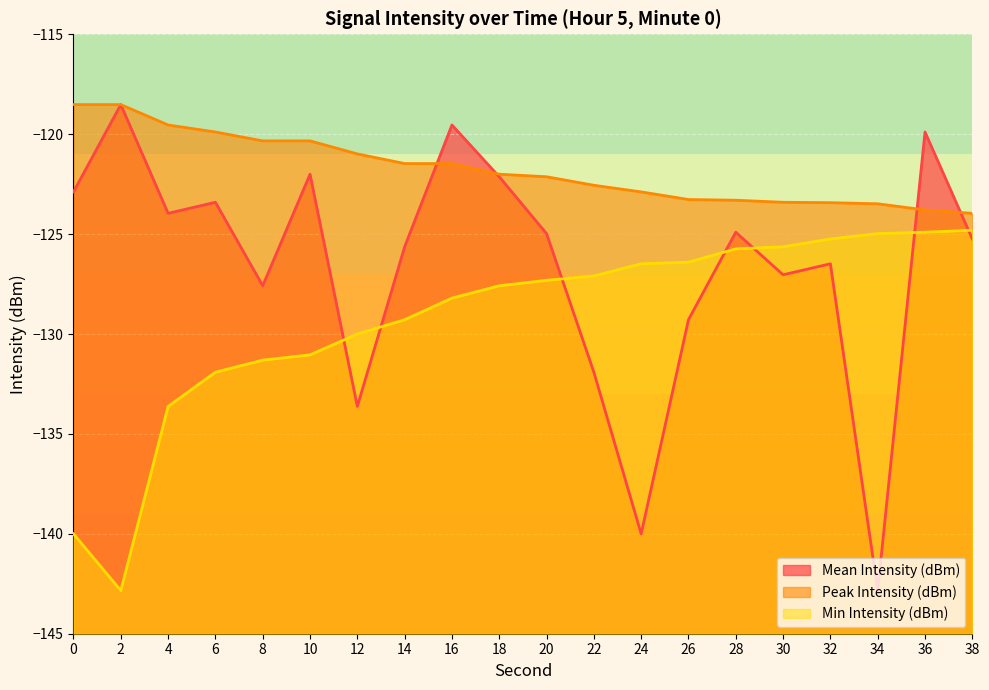

Reading right to left, transcribe all the data shown in this chart.

Mean Intensity (dBm): 38=-125.2	36=-119.9	34=-142.8	32=-126.5	30=-127.0	28=-124.9	26=-129.3	24=-140.0	22=-131.9	20=-125.0	18=-122.1	16=-119.5	14=-125.6	12=-133.6	10=-122.0	8=-127.6	6=-123.4	4=-124.0	2=-118.5	0=-122.9
Peak Intensity (dBm): 38=-124.0	36=-123.8	34=-123.5	32=-123.4	30=-123.4	28=-123.3	26=-123.3	24=-122.9	22=-122.6	20=-122.1	18=-122.0	16=-121.5	14=-121.5	12=-121.0	10=-120.3	8=-120.3	6=-119.9	4=-119.5	2=-118.5	0=-118.5
Min Intensity (dBm): 38=-124.8	36=-124.9	34=-125.0	32=-125.2	30=-125.6	28=-125.7	26=-126.4	24=-126.5	22=-127.1	20=-127.3	18=-127.6	16=-128.2	14=-129.3	12=-130.0	10=-131.0	8=-131.3	6=-131.9	4=-133.6	2=-142.8	0=-140.0